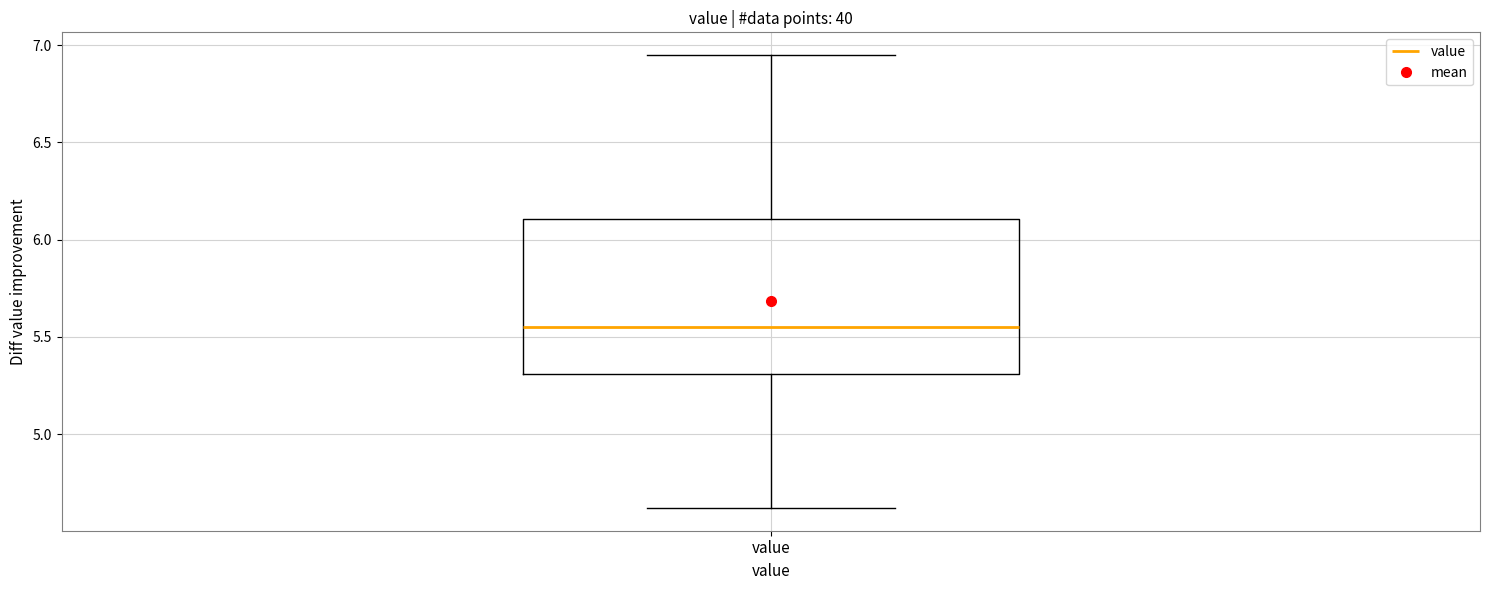

Transcribe this box plot: give where the median line is, the range the box spans, and where the two whiskers end, as read against the y-axis. The values are not printed on the chart, so give them approximately, as read against the axis.

median 5.55, box 5.30 to 6.10, whiskers 4.60 to 6.95